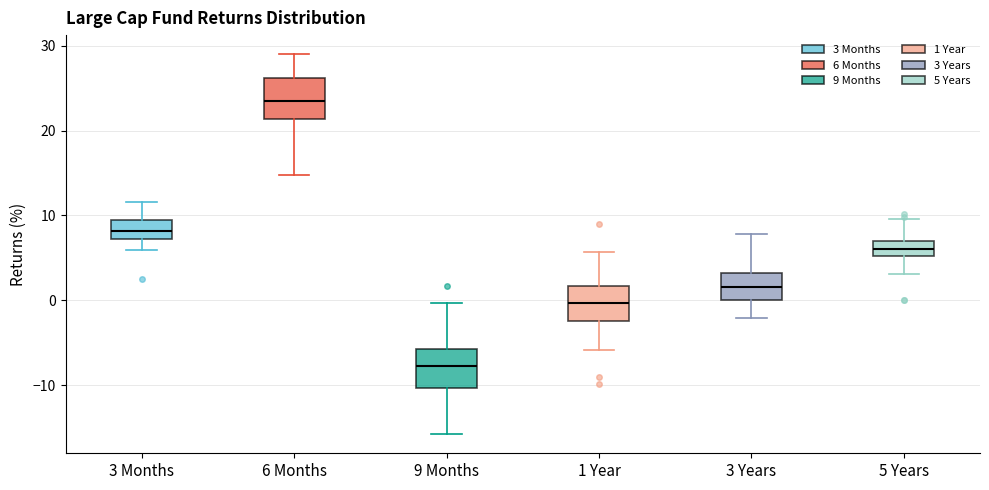

Reading left to right, transcribe this box plot: for each box, give where its median line is, the range the box spans, and where its two whiskers end, as read against the y-axis. The values are not printed on the chart, so give them approximately, as read against the axis.

3 Months: median 8, box 7 to 9, whiskers 6 to 12
6 Months: median 23, box 21 to 26, whiskers 15 to 29
9 Months: median -8, box -10 to -6, whiskers -16 to 0
1 Year: median 0, box -2 to 2, whiskers -6 to 6
3 Years: median 2, box 0 to 3, whiskers -2 to 8
5 Years: median 6, box 5 to 7, whiskers 3 to 10